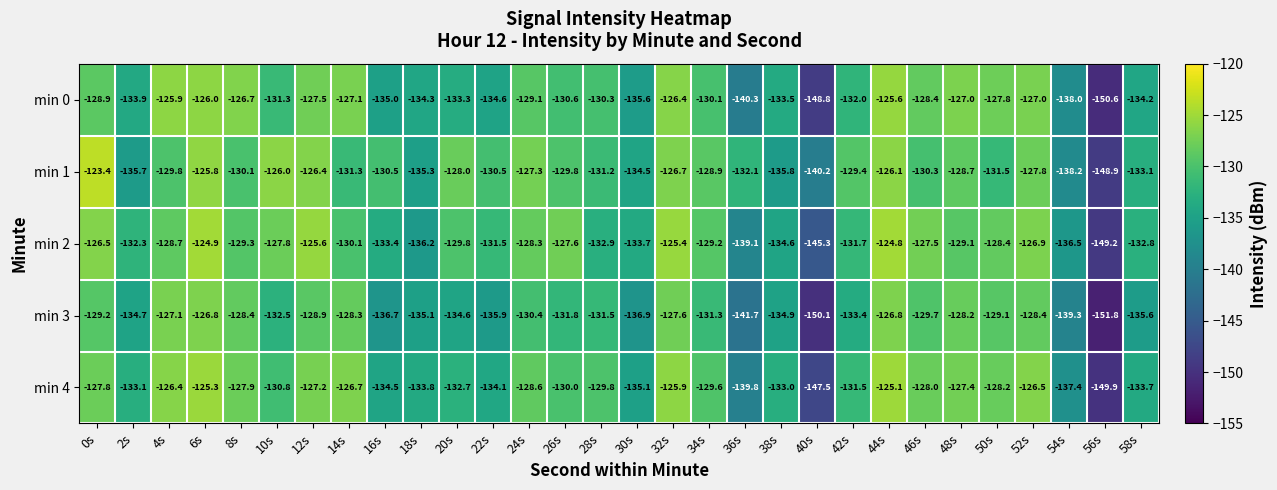

How many categories are shown in the chart?

30